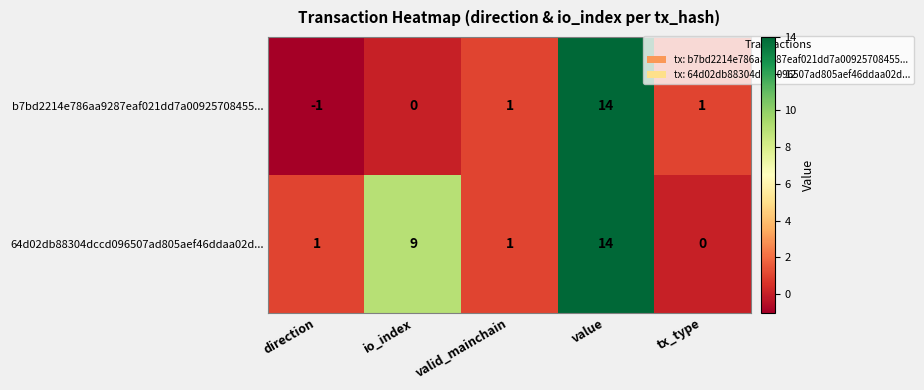

Between direction and io_index, which series saw the biggest shift?

64d02db88304dccd096507ad805aef46ddaa02d...